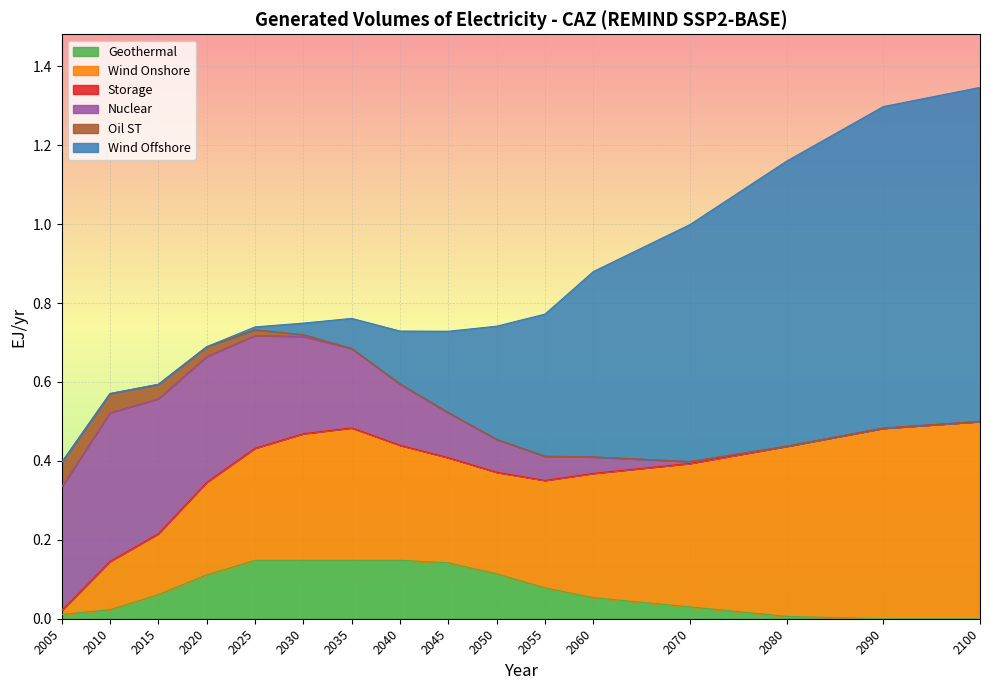

What is the maximum value for Wind Onshore?

0.5